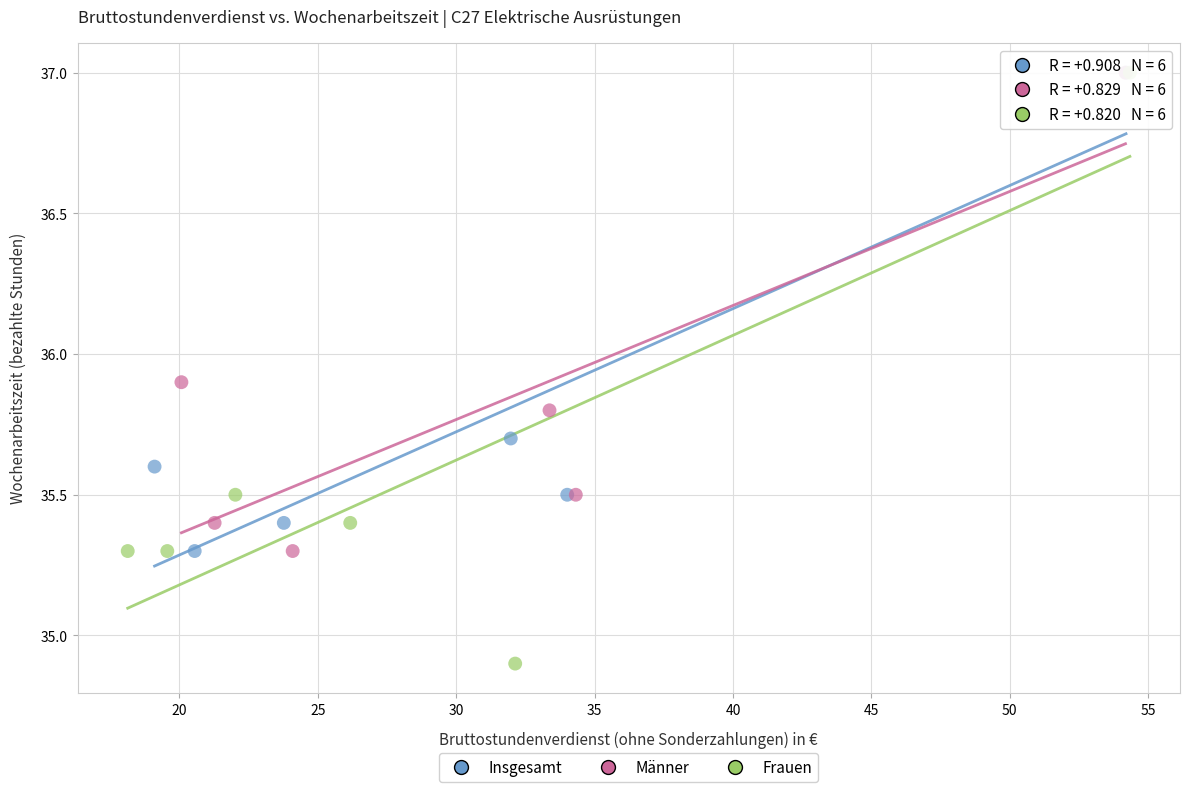

What are all the series names shown in the legend?

Insgesamt, Männer, Frauen